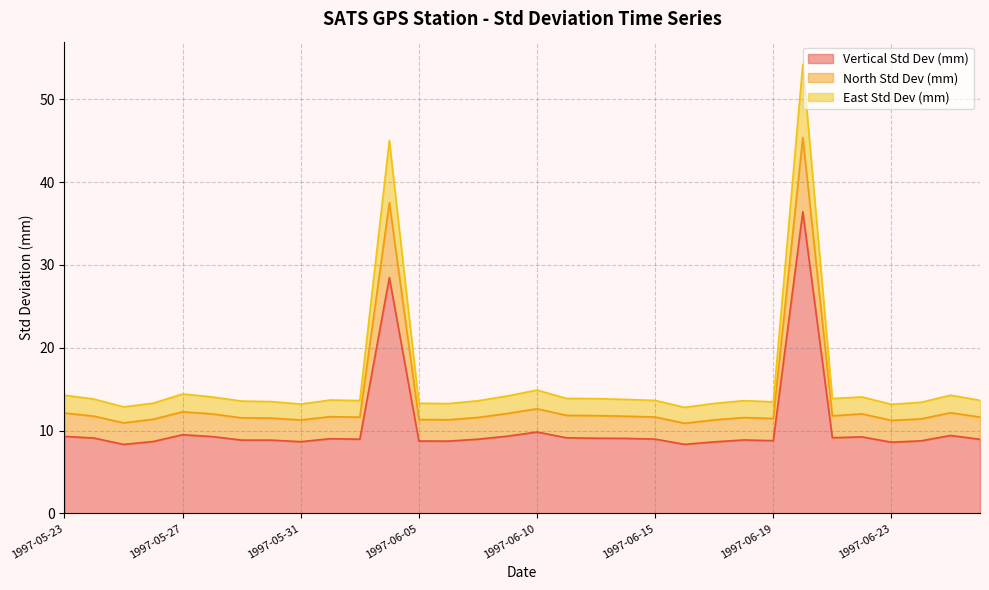

What is the minimum value shown in the chart?

8.3